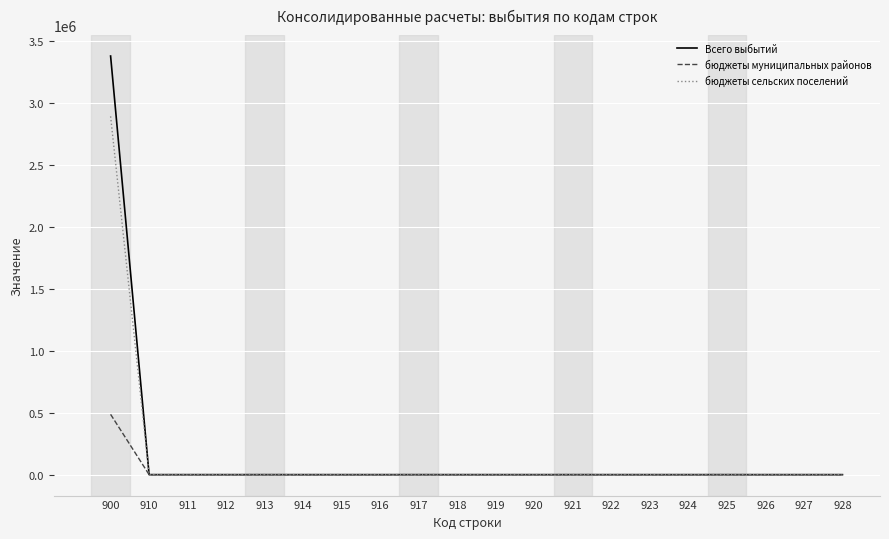

At which category is the sum across all series the highest?

900